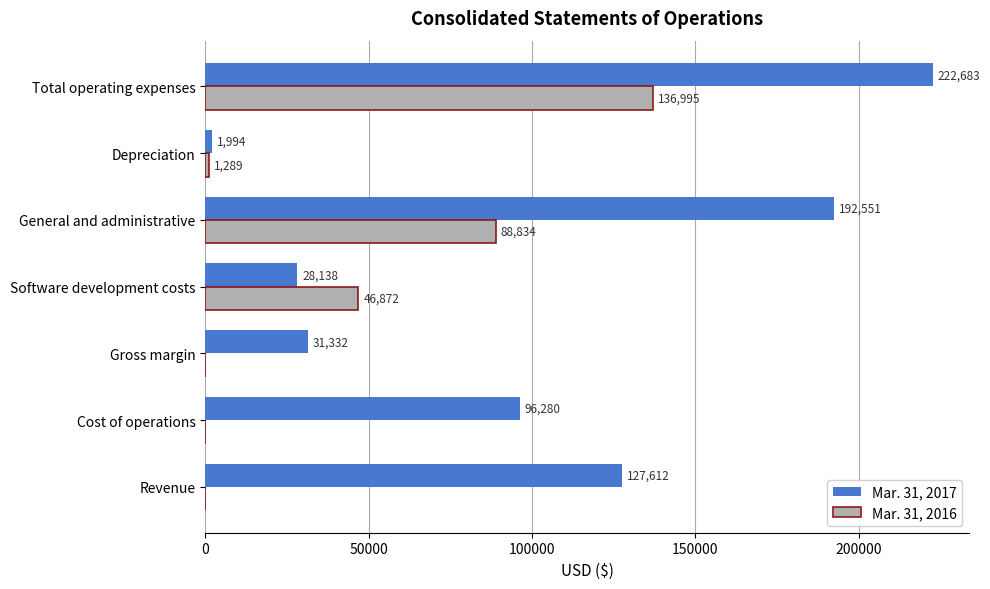

Is it true that Mar. 31, 2017 equals 31332 at Gross margin?

True